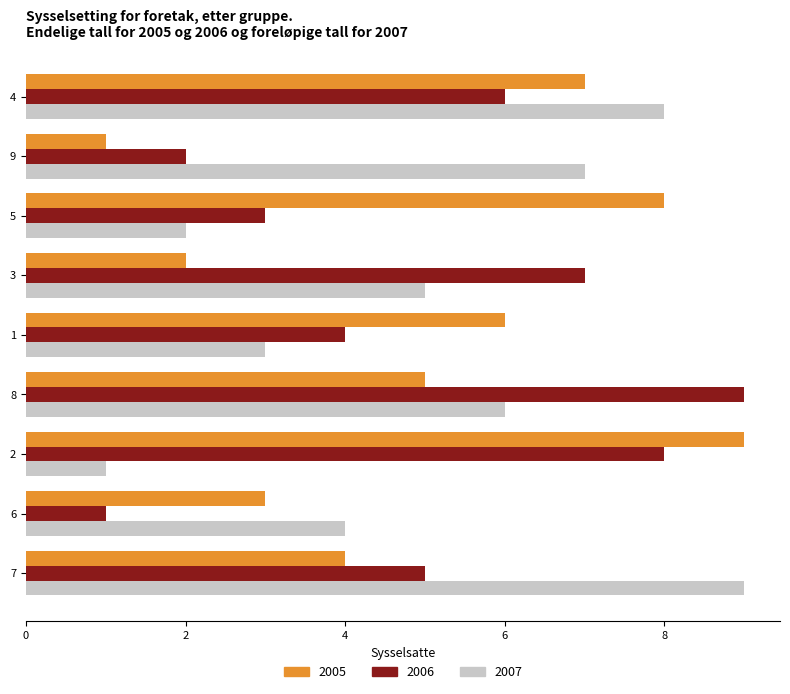

What is the difference between the second highest and second lowest values in the 2006 series?

6